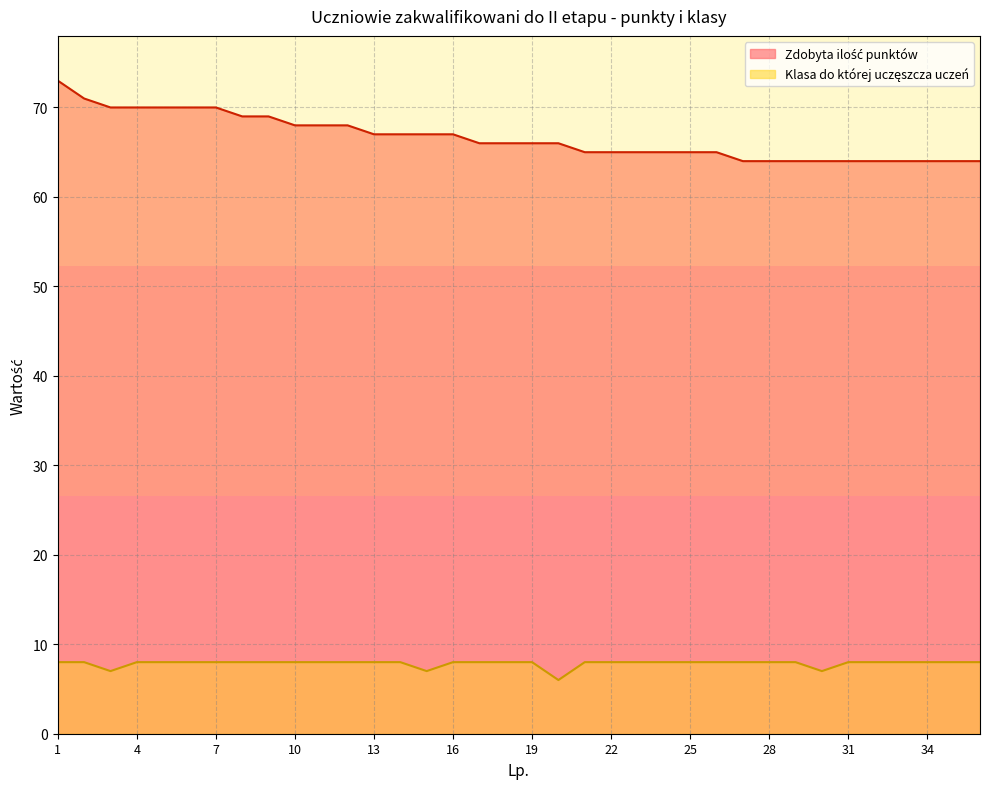

What is the smallest value displayed?

6